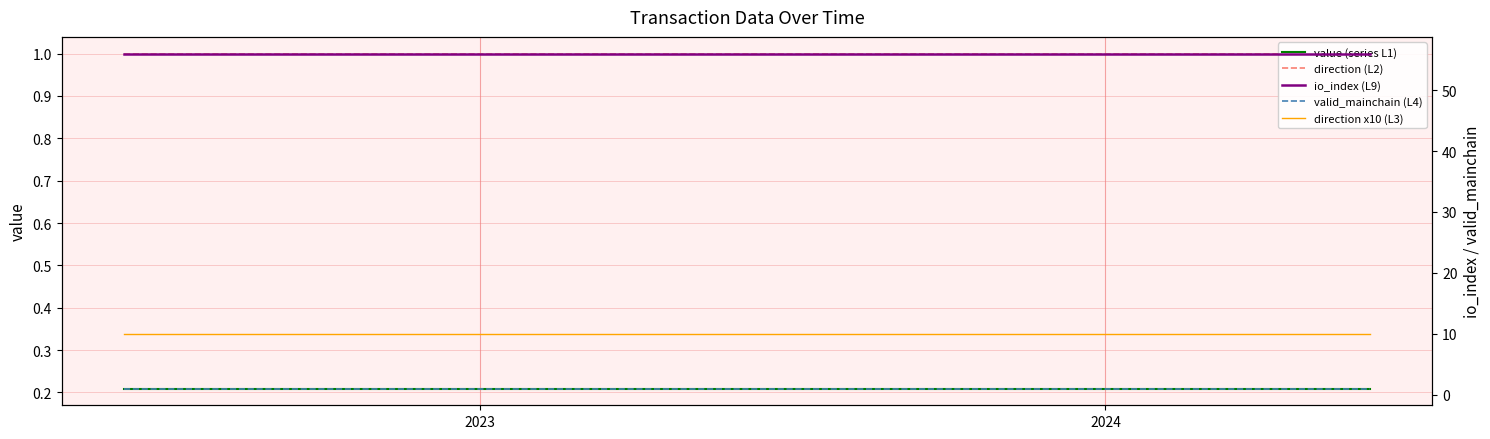

Which series has the largest total across all categories?

io_index (L9)